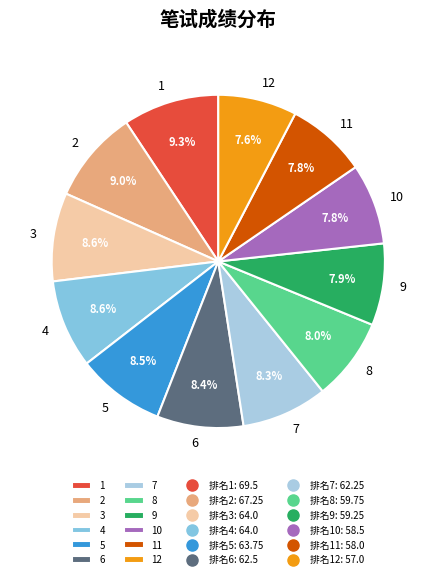

Is it true that 3 is 1% of the pie?

False